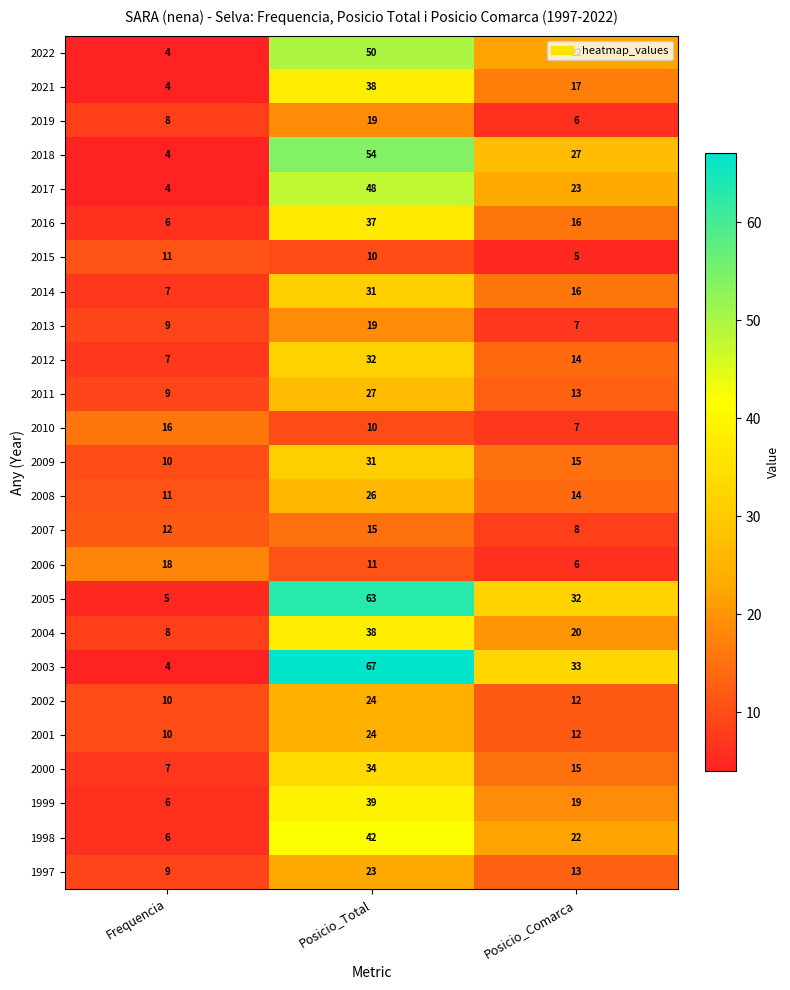

Rank the categories by 2004 value from lowest to highest.

Frequencia, Posicio_Comarca, Posicio_Total